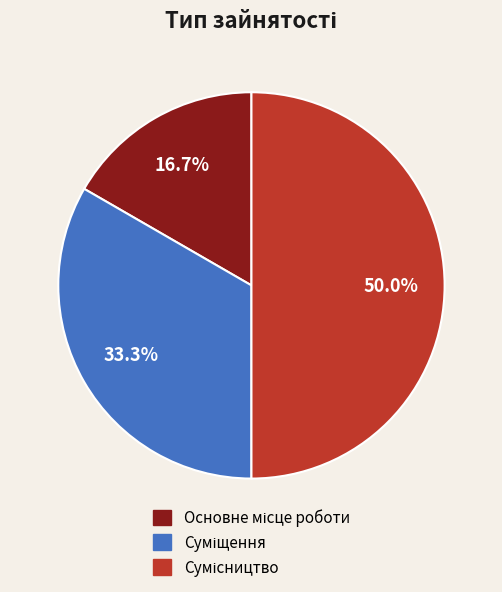

Do Сумісництво and Суміщення together represent more than half of the pie?

Yes